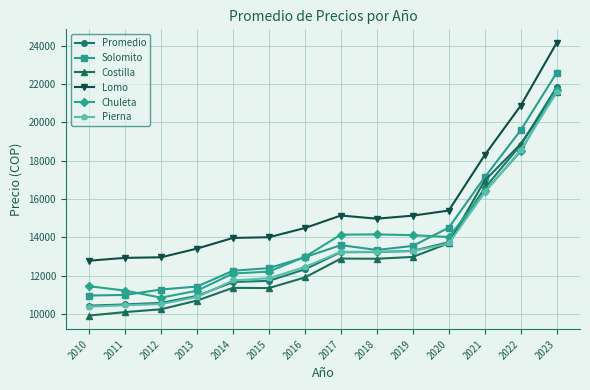

What is the value of the Lomo point at the 2nd from the left?

12934.8